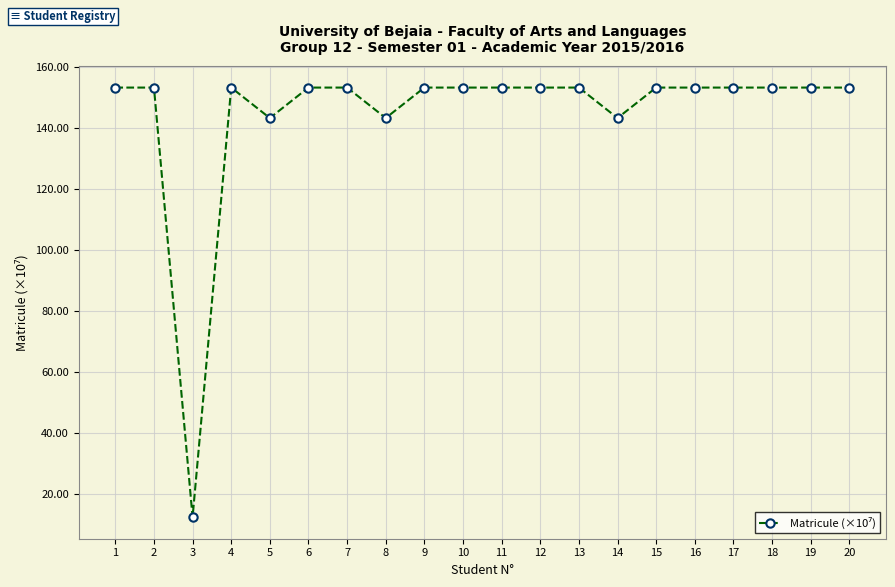

True or false: the data shows 153.3 at 9.

True